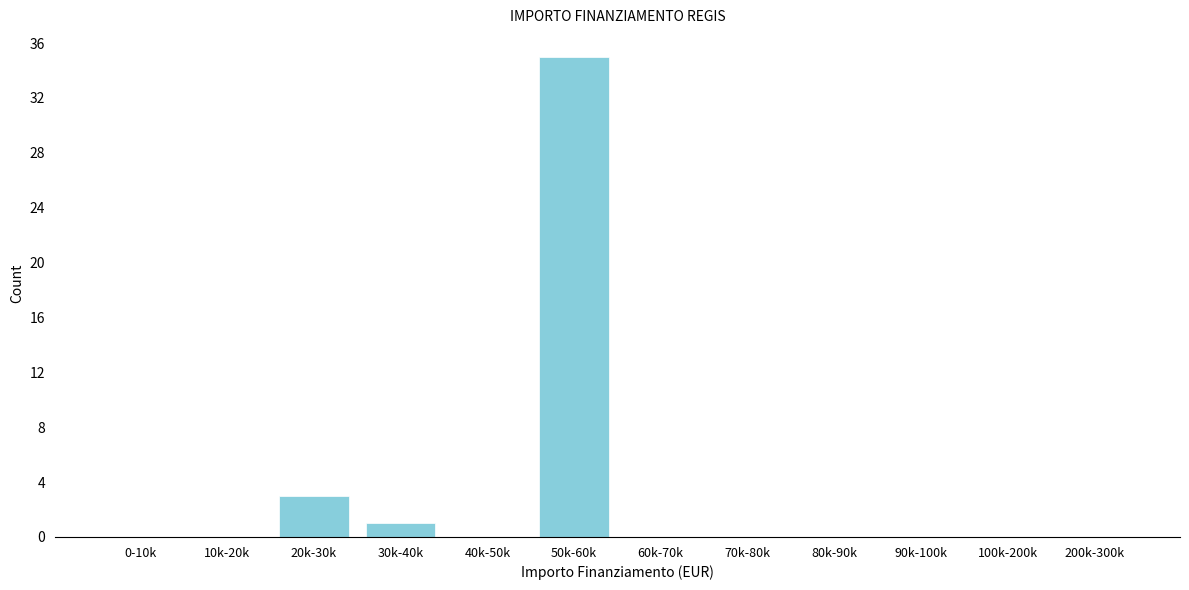

Reading right to left, transcribe all the data shown in this chart.

200k-300k=0	100k-200k=0	90k-100k=0	80k-90k=0	70k-80k=0	60k-70k=0	50k-60k=35	40k-50k=0	30k-40k=1	20k-30k=3	10k-20k=0	0-10k=0